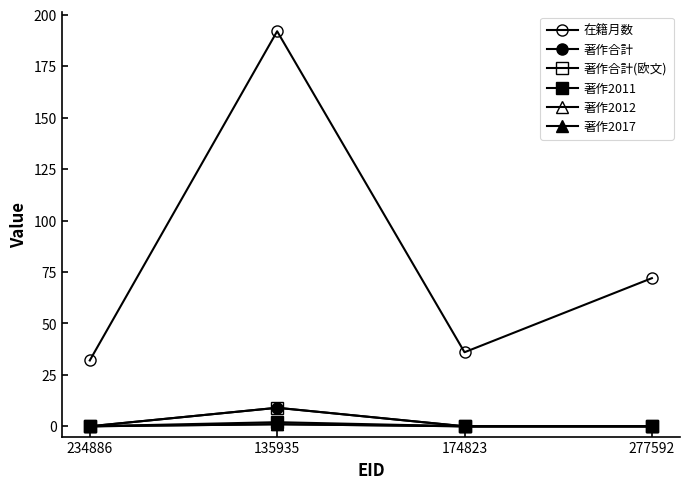

Is this an area chart (filled region under the line)?

No